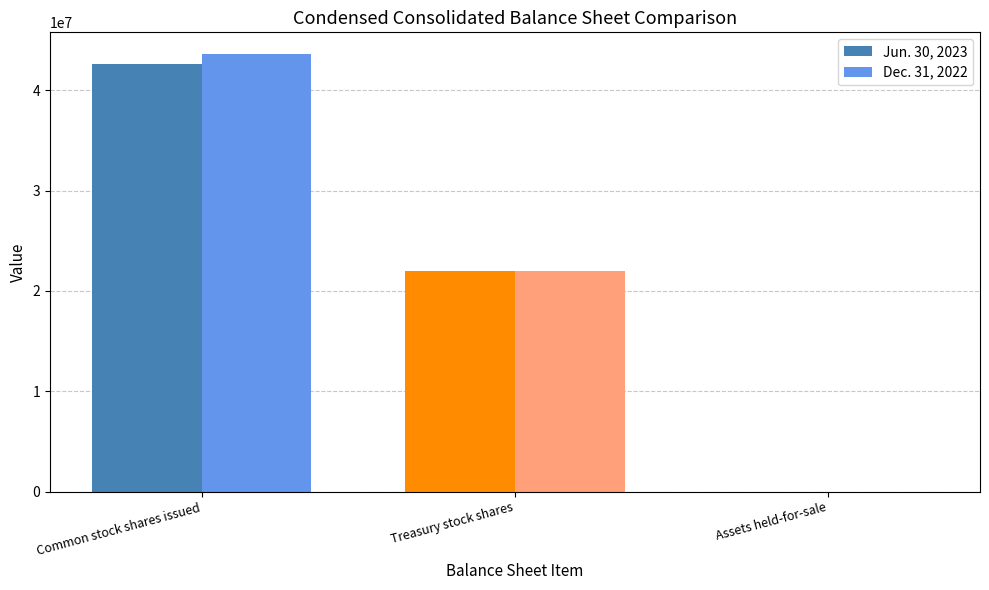

What is the highest value of the Dec. 31, 2022 series?

43593809.0